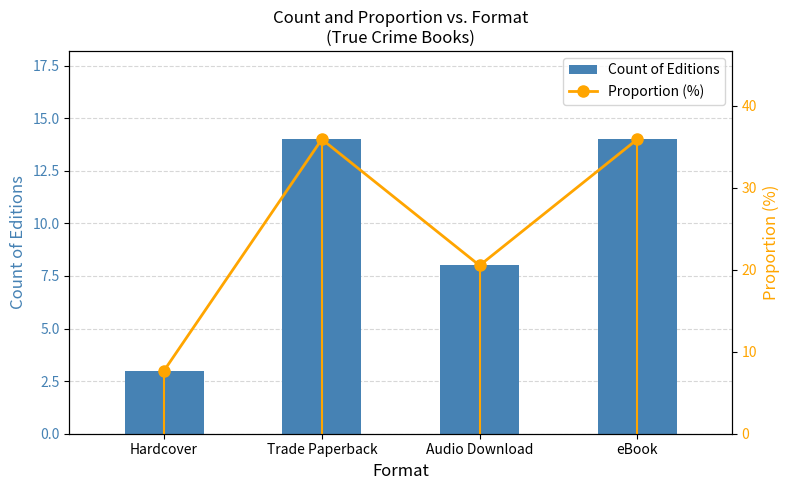

Which series has the largest range (max minus min)?

Proportion (%)